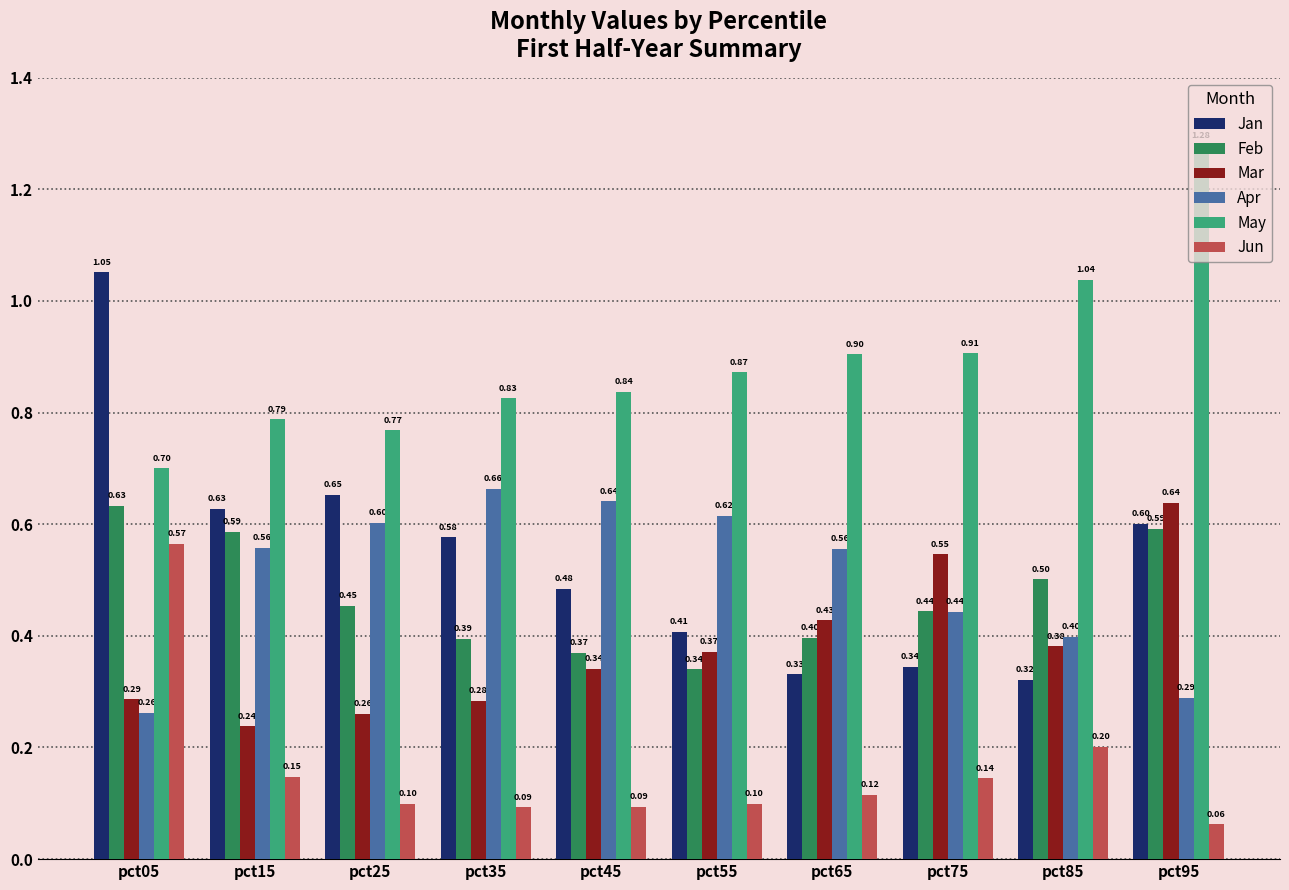

Rank the series at pct05 from lowest to highest value.

Apr, Mar, Jun, Feb, May, Jan